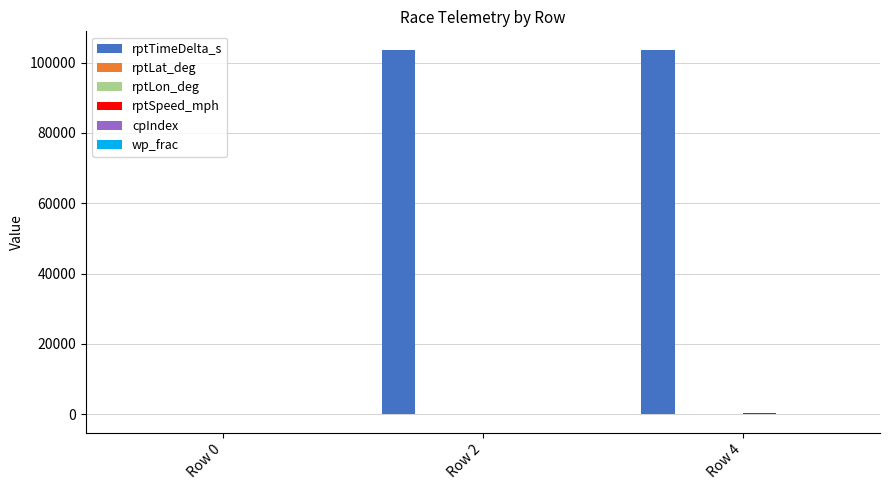

Which series has the largest total across all categories?

rptTimeDelta_s